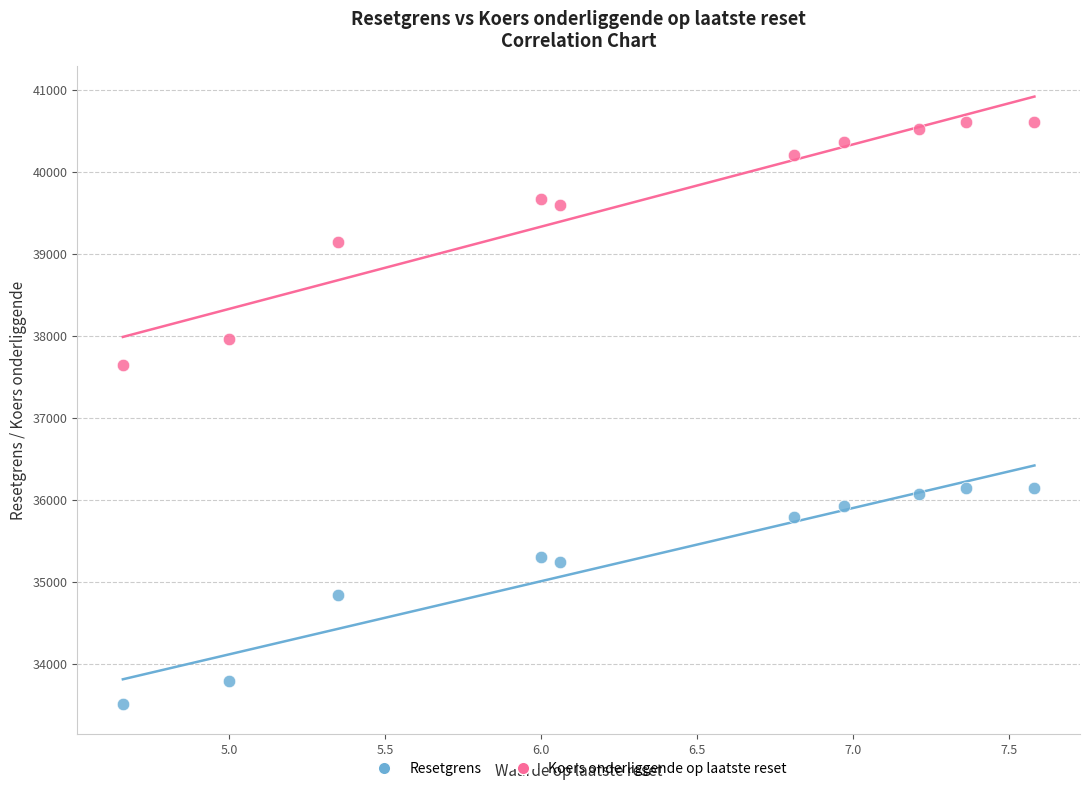

Across all data points, what is the range of X values (max minus min)?

2.9